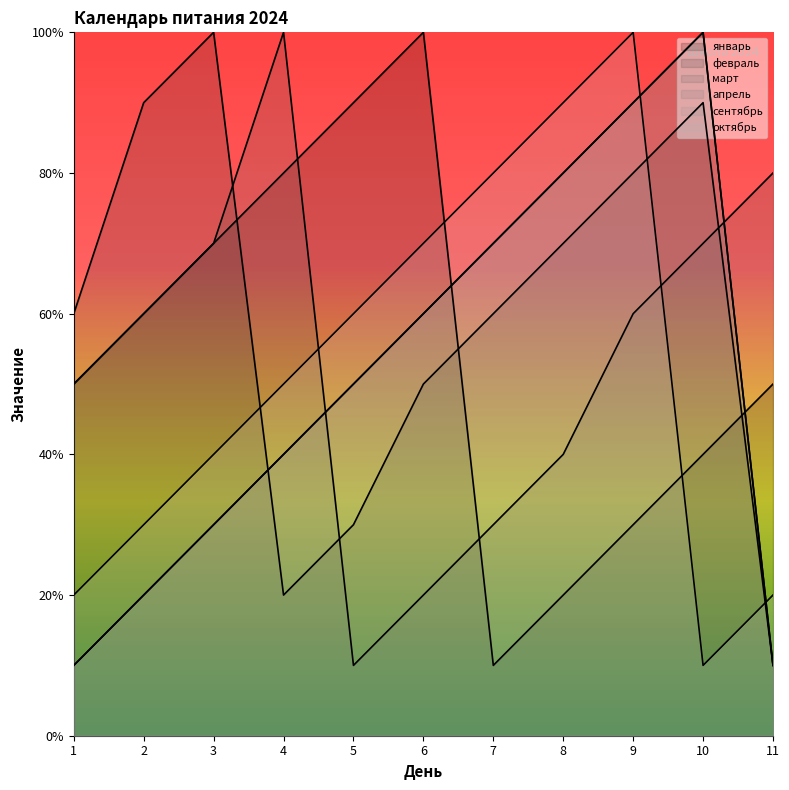

Which series has the widest spread of values?

январь